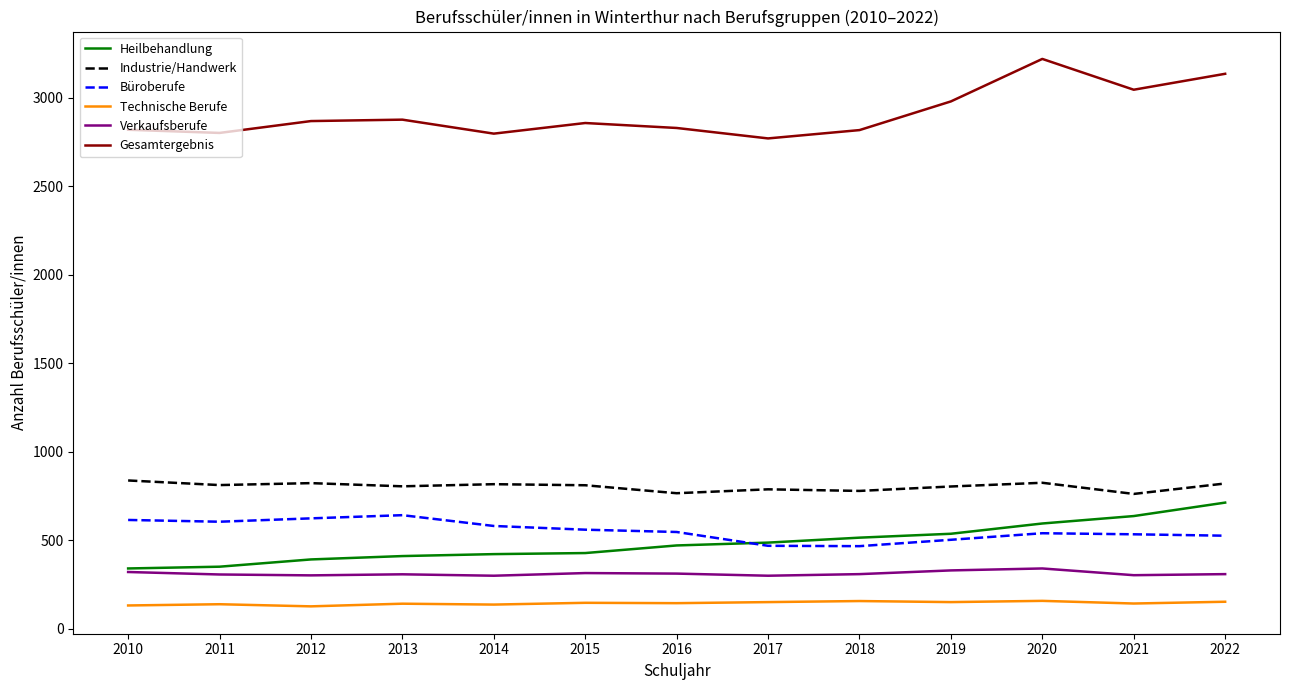

What is the spread (max minus min) of values at 2010?

2687